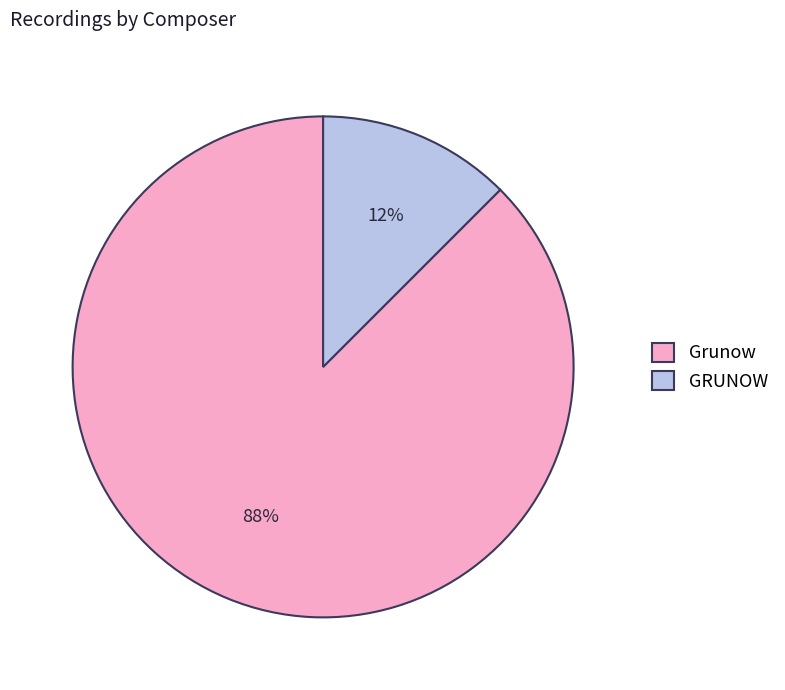

To the nearest percent, what is the average slice percentage?

50%